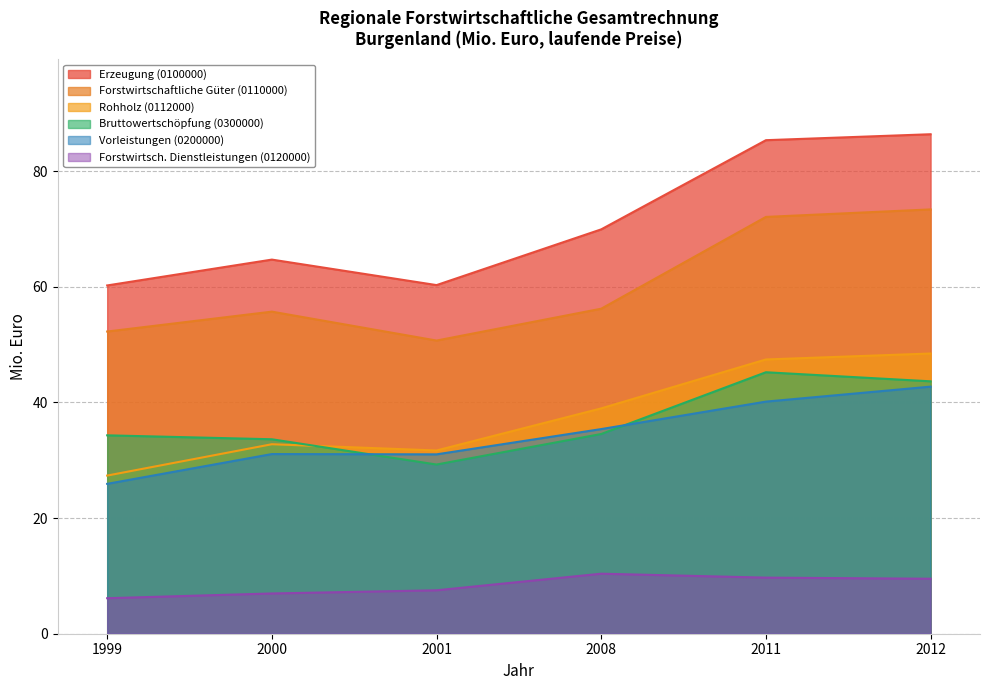

What is the difference between the maximum and second lowest values in the Forstwirtsch. Dienstleistungen (0120000) series?

3.4